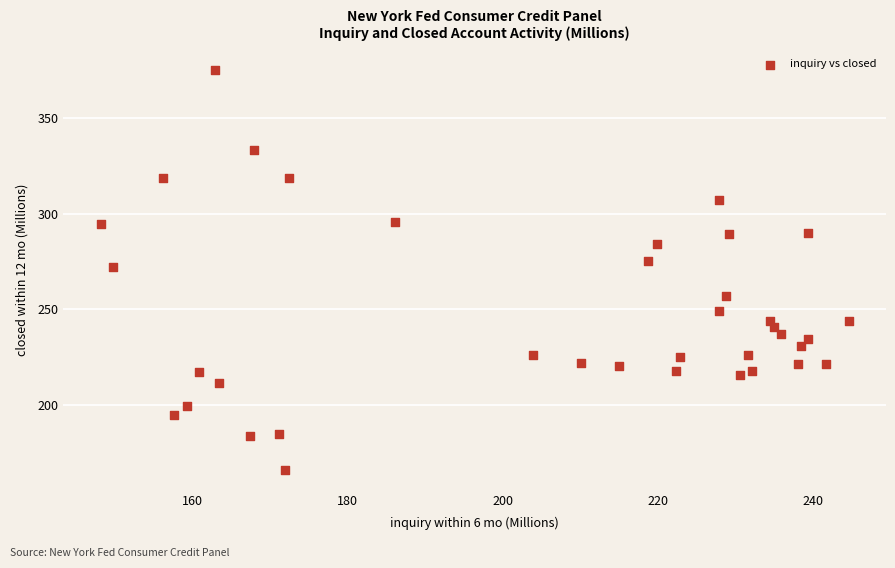

What is the range of Y values (max minus min)?

210.0